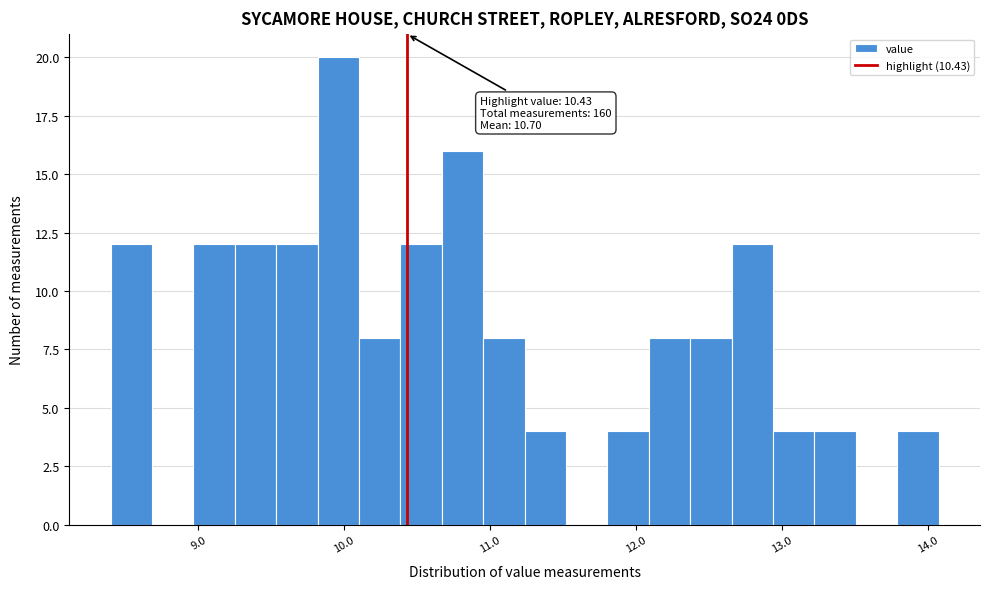

Around what value on the x-axis is the tallest bar? Give the approximate position of its centre, as read against the axis.

10.0